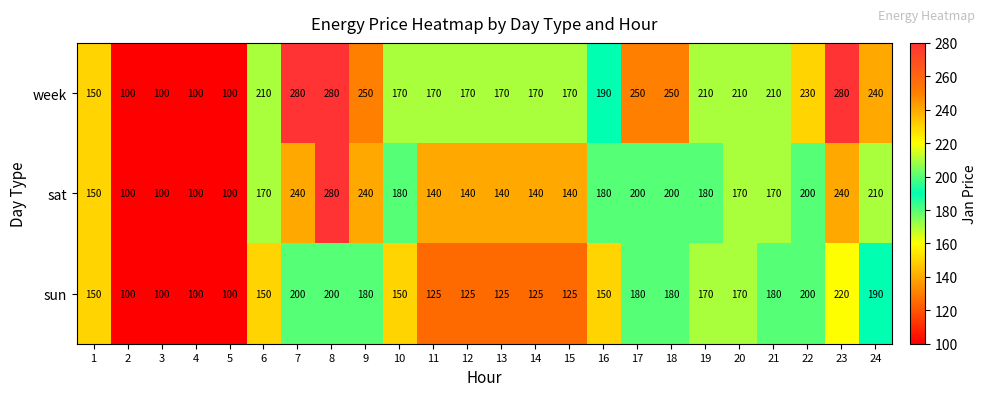

Rank the series at 21 from highest to lowest value.

week, sun, sat